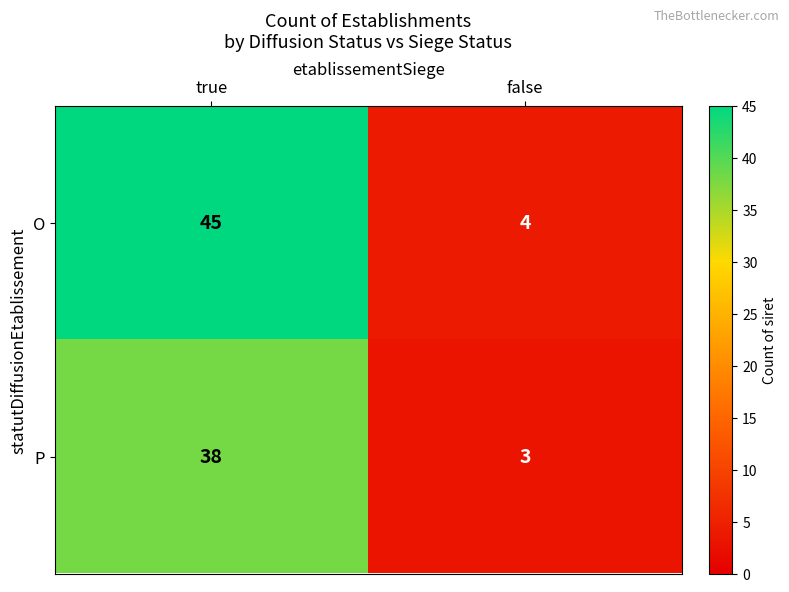

Which series has the largest total across all categories?

O